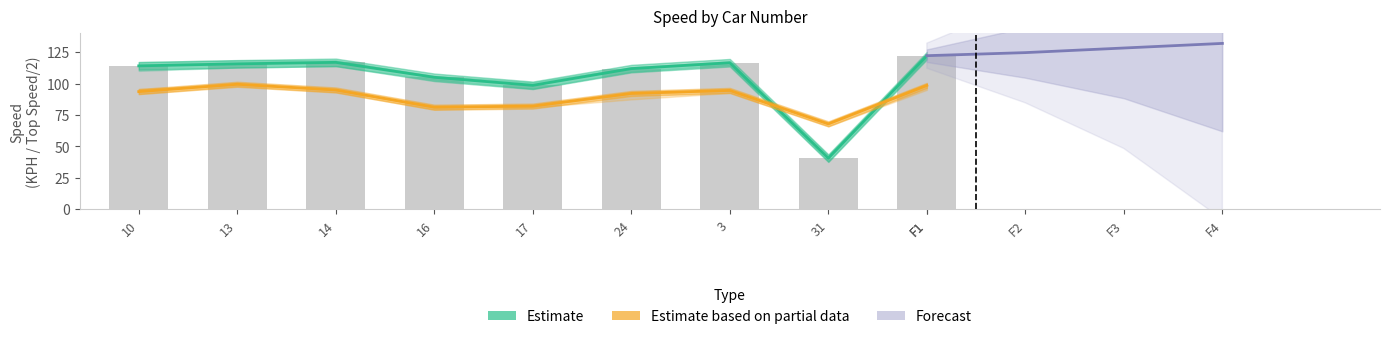

List the series in order of their peak value, lowest first.

top_speed, avg_kph, avg_kph_upper